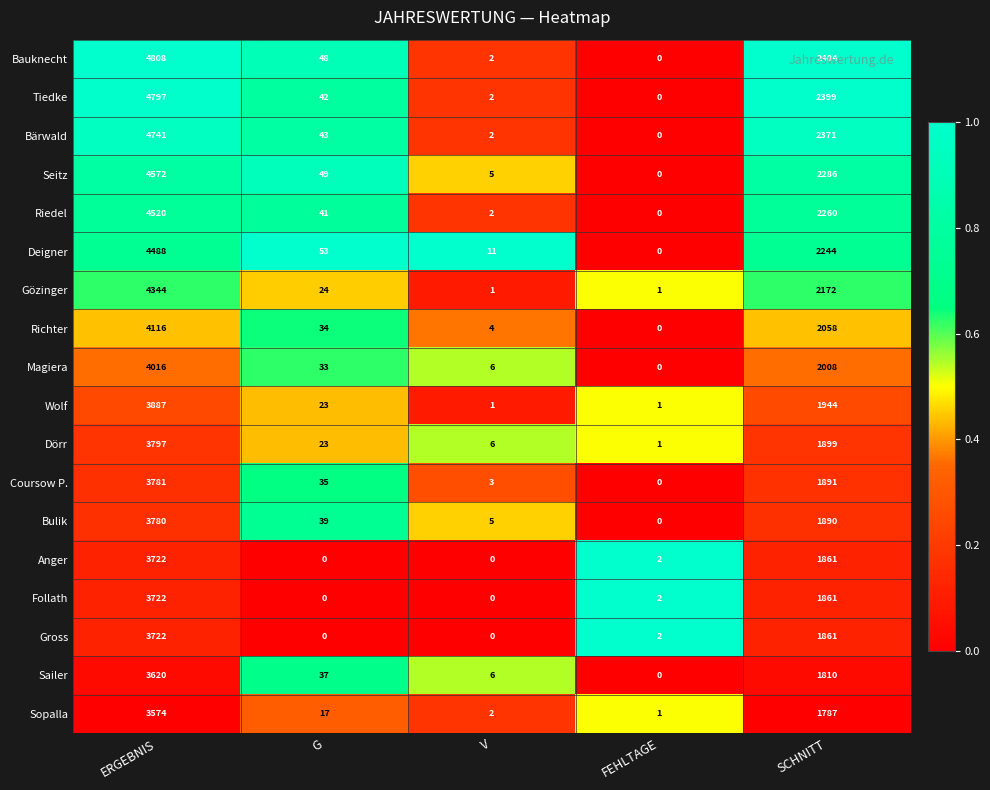

How many series are shown in this chart?

18